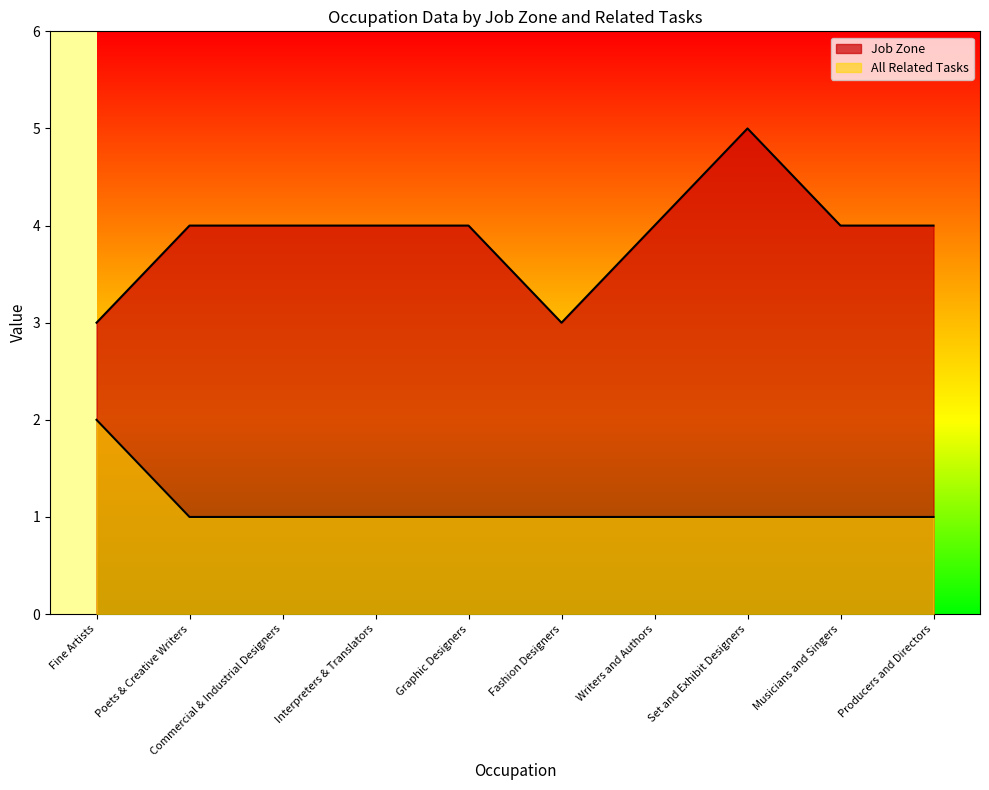

True or false: All Related Tasks and Job Zone cross at least once.

False